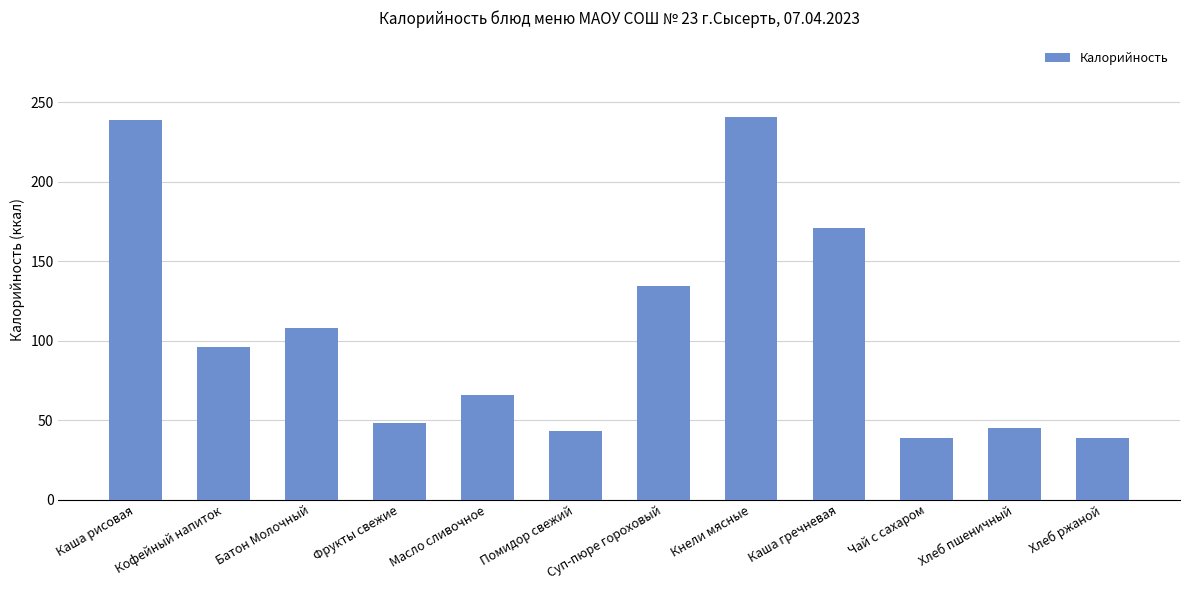

Where is the data nearest to the value 139?

Суп-пюре гороховый